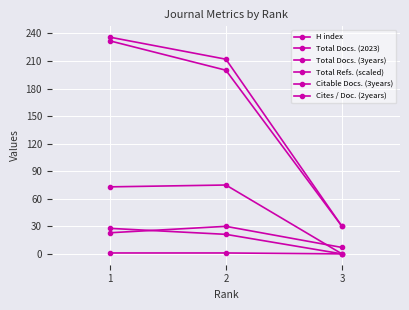

What is the value of the Total Docs. (2023) point at the 1st from the left?

73.0